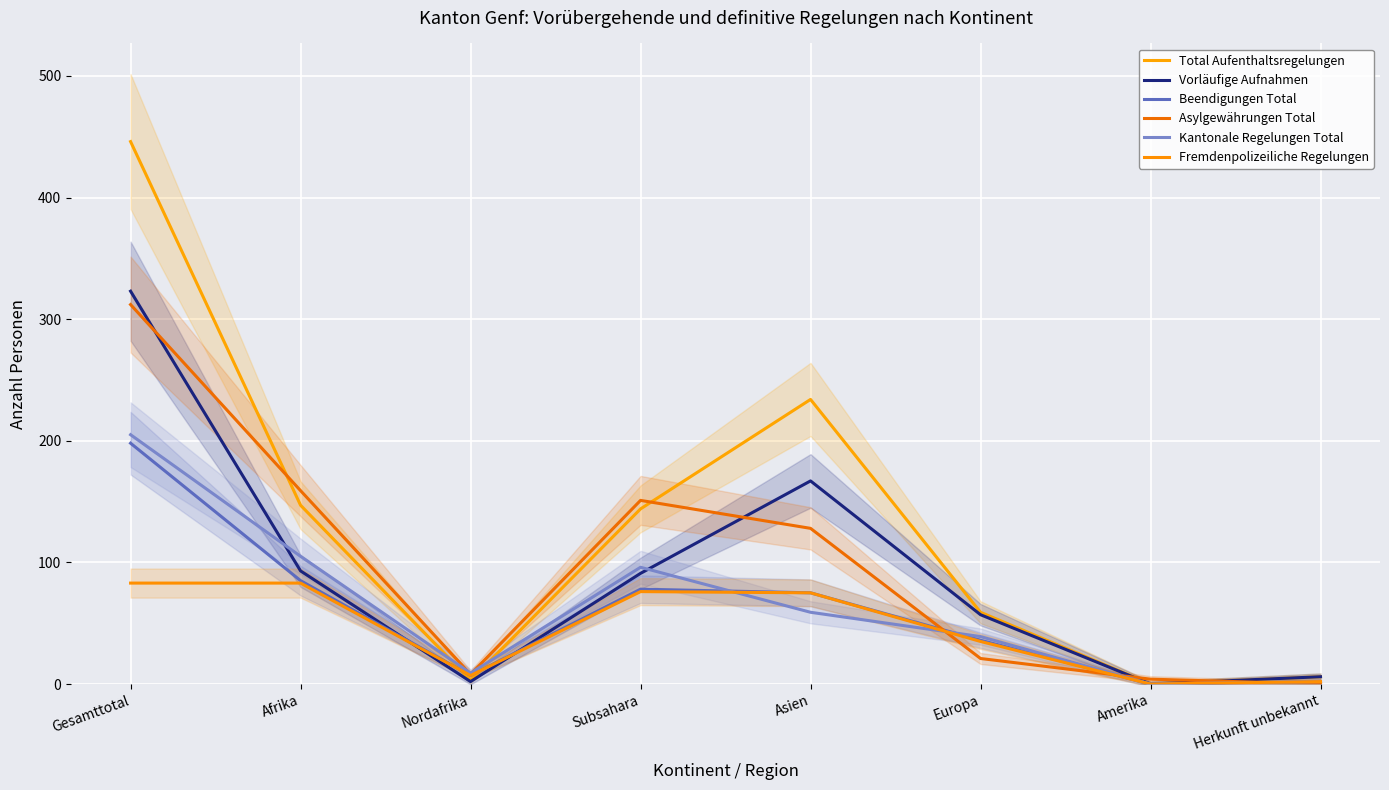

At which category does the chart reach its peak across all series?

Gesamttotal